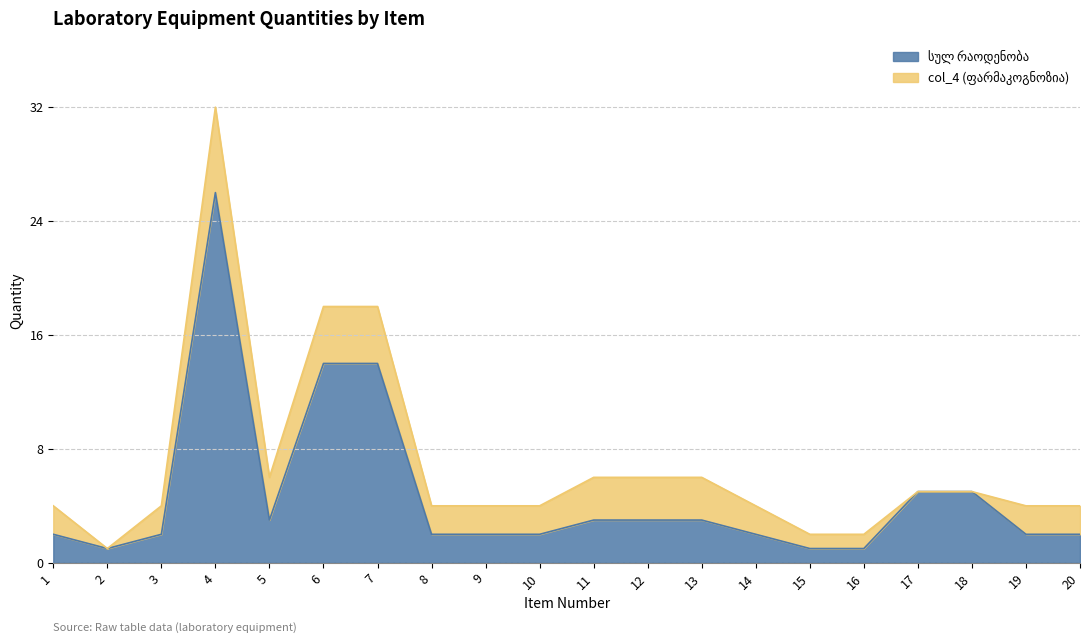

True or false: the data shows 2 at 19.

True